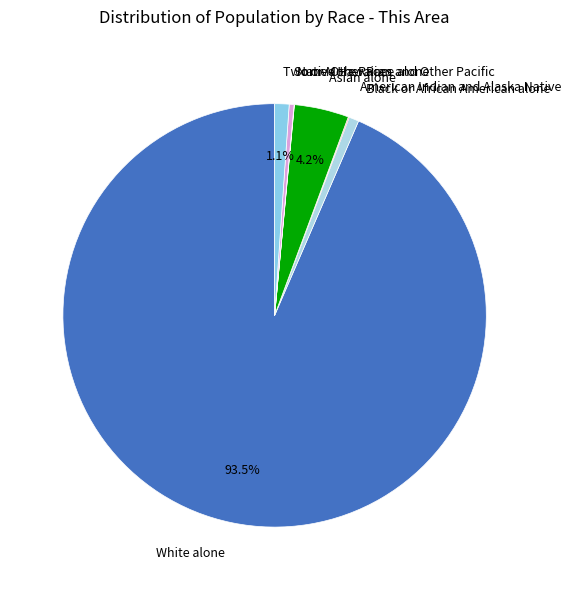

Which slice is the largest?

White alone